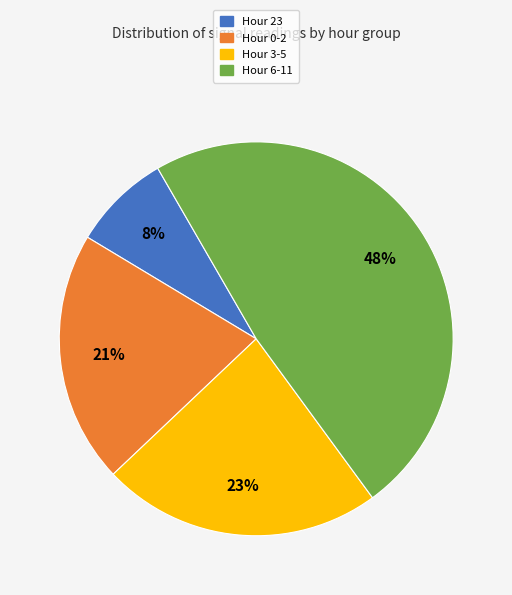

How many slices are in this pie chart?

4